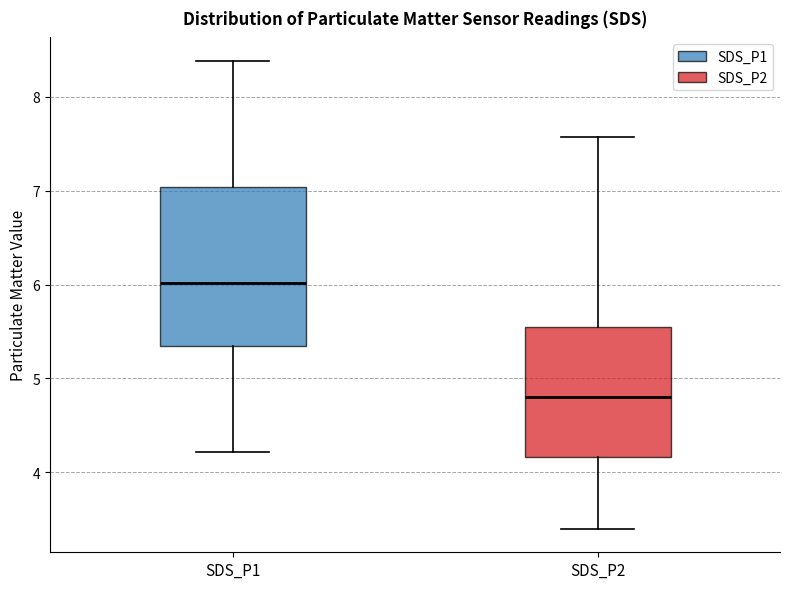

Reading left to right, transcribe this box plot: for each box, give where its median line is, the range the box spans, and where its two whiskers end, as read against the y-axis. The values are not printed on the chart, so give them approximately, as read against the axis.

SDS_P1: median 6.0, box 5.4 to 7.0, whiskers 4.2 to 8.4
SDS_P2: median 4.8, box 4.2 to 5.6, whiskers 3.4 to 7.6